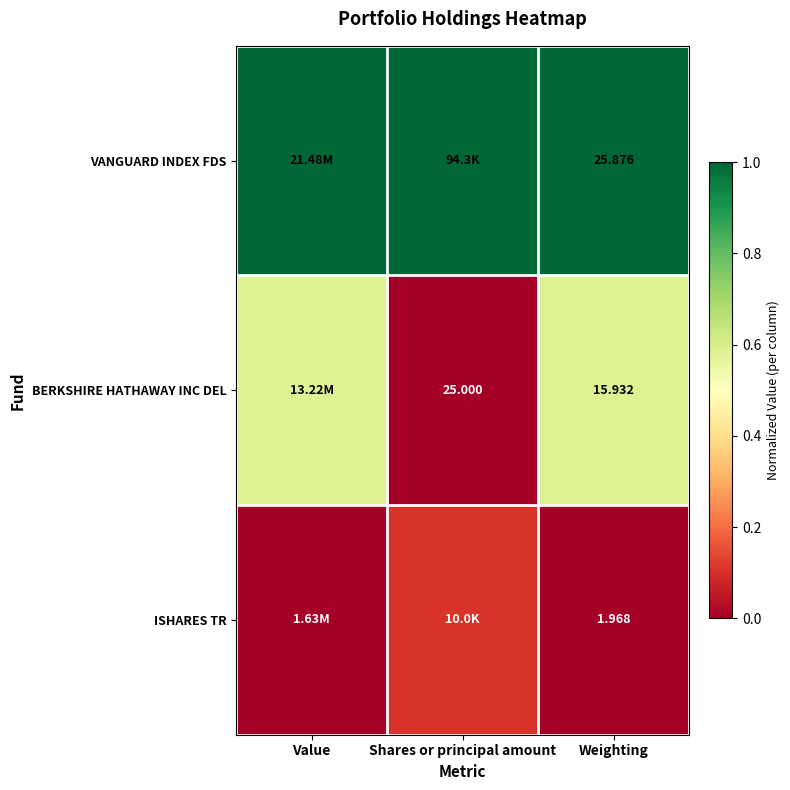

Which has a higher value, Value or Shares or principal amount?

Value